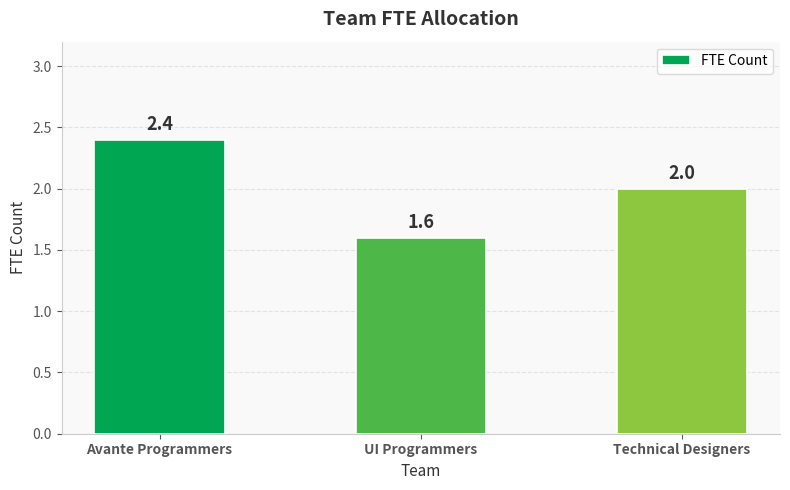

True or false: the data shows 1.2 at Avante Programmers.

False